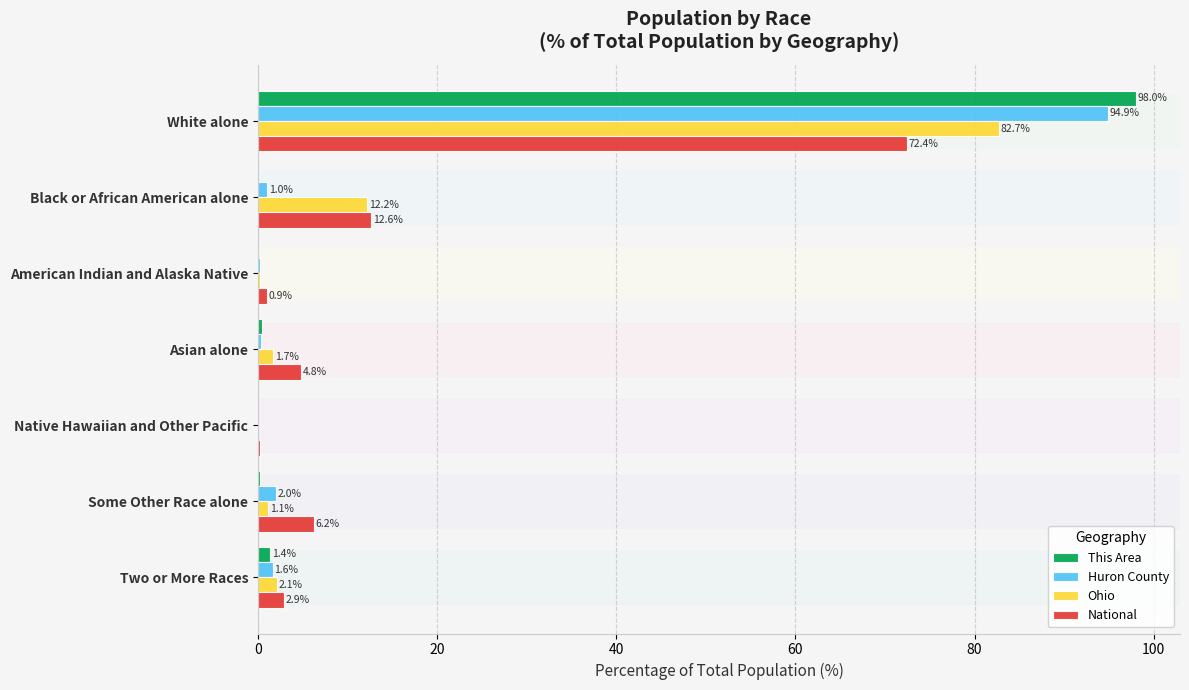

At which category is the sum across all series the highest?

White alone